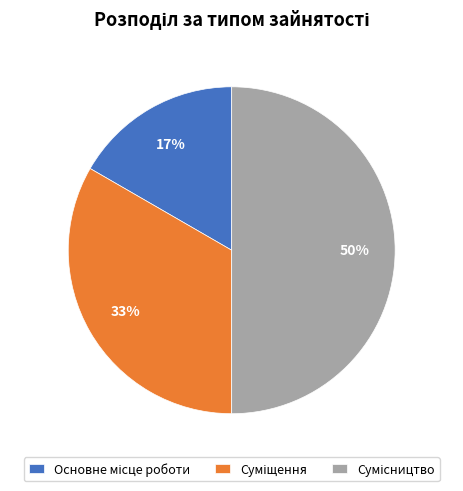

To the nearest percent, what is the average slice percentage?

33%